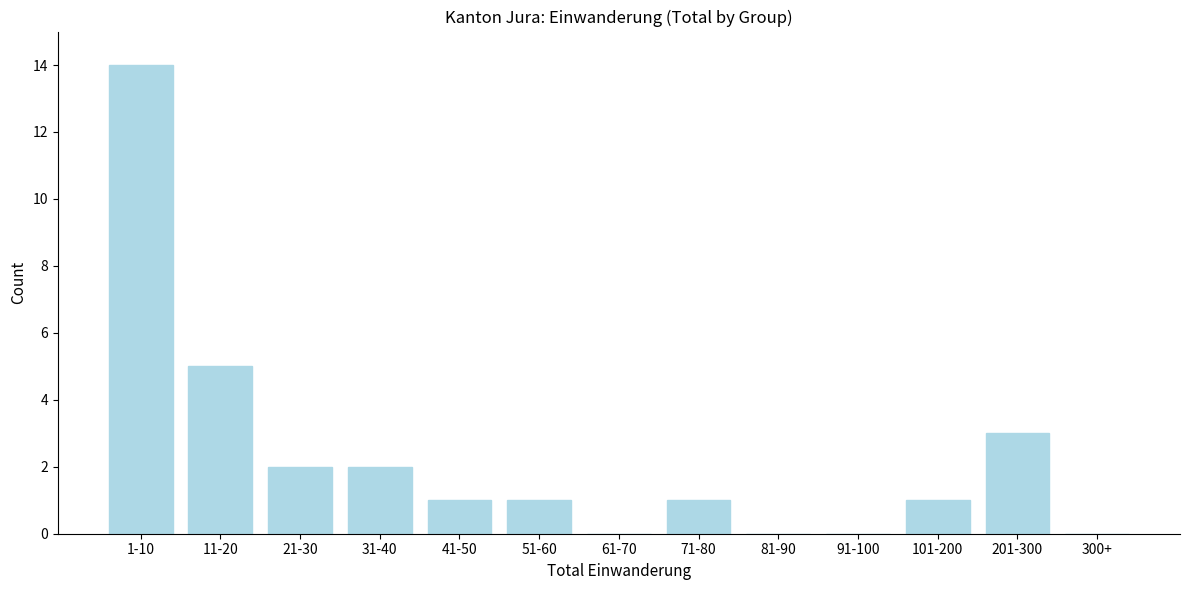

Reading left to right, transcribe all the data shown in this chart.

1-10=14	11-20=5	21-30=2	31-40=2	41-50=1	51-60=1	61-70=0	71-80=1	81-90=0	91-100=0	101-200=1	201-300=3	300+=0